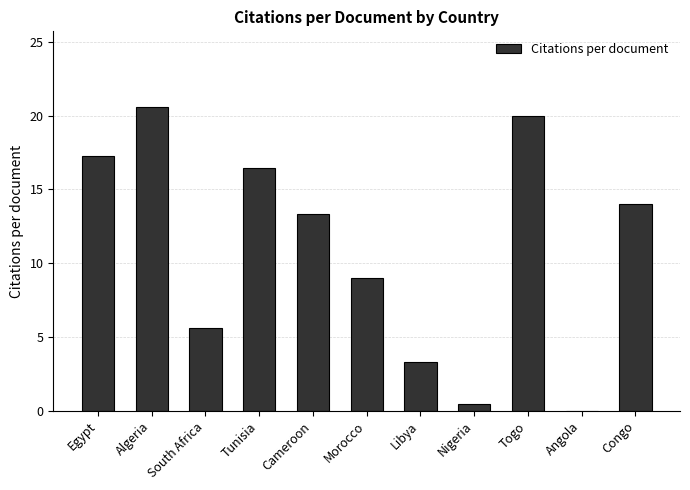

What is the sum of all values?

120.0